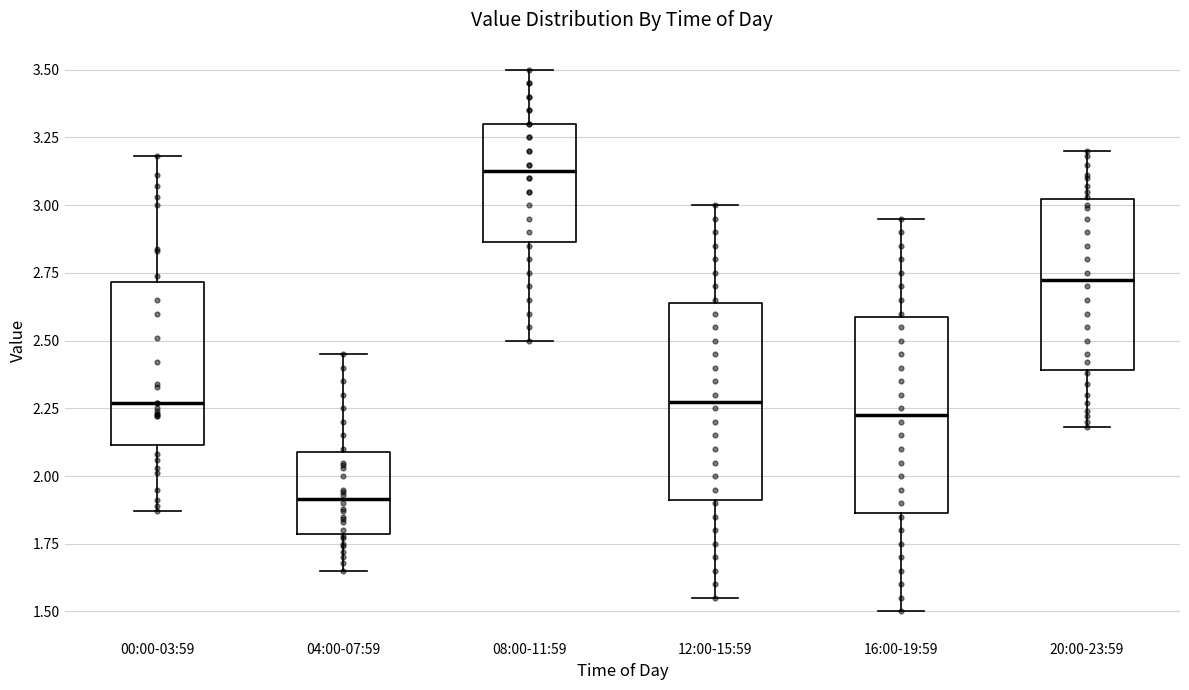

Which box's median line is the highest?

08:00-11:59